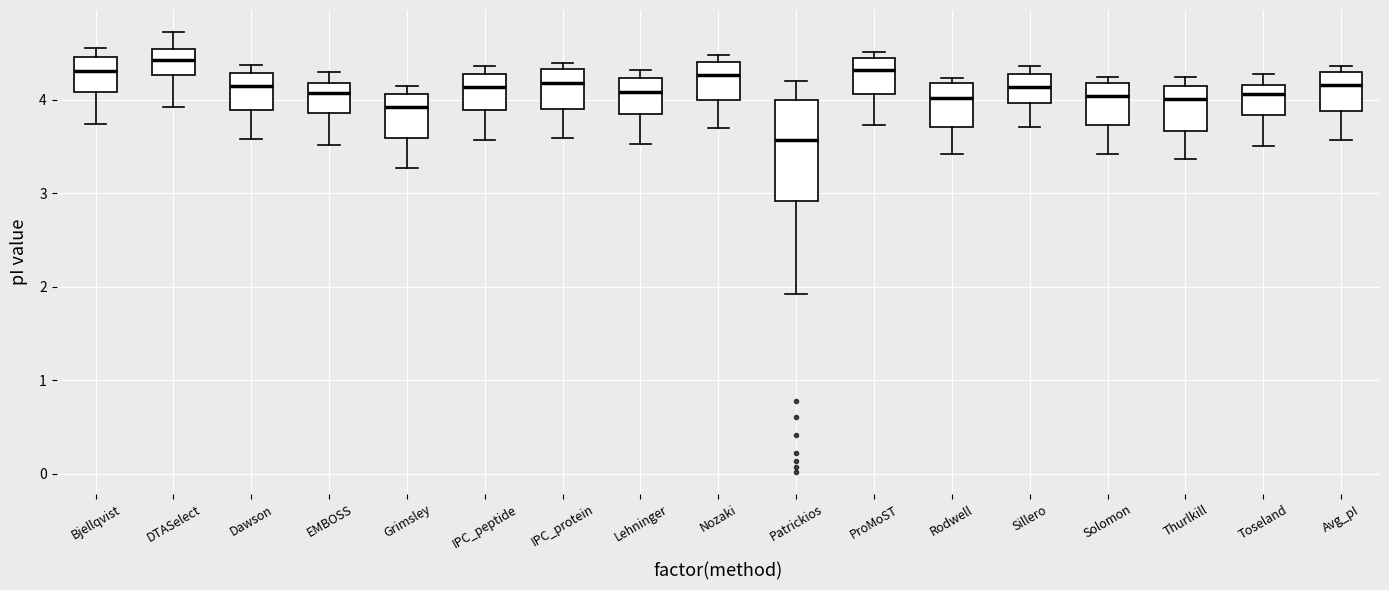

Which box is the tallest, from its lower edge to its upper edge?

Patrickios